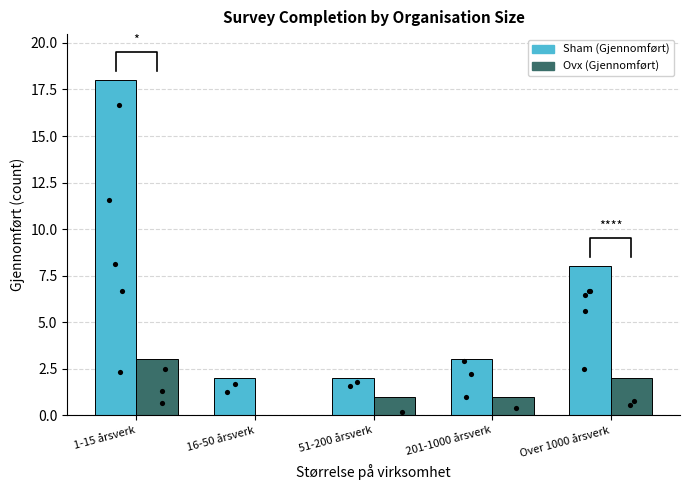

What is the total value across all series at 1-15 årsverk?

21